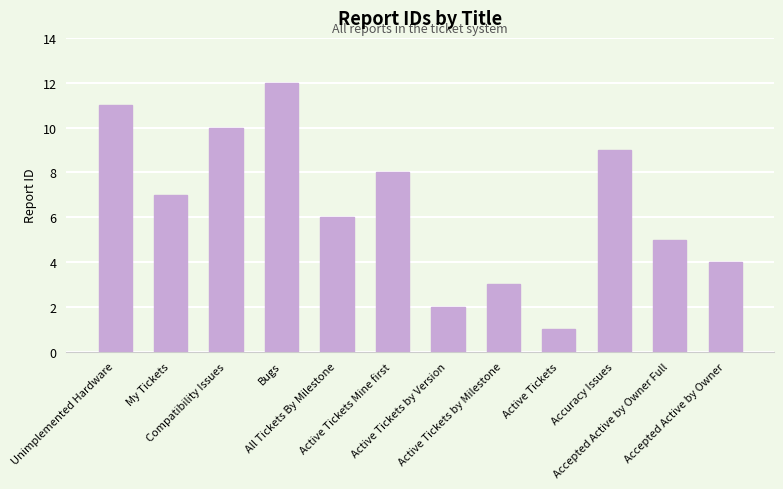

How many distinct data groups are displayed?

1